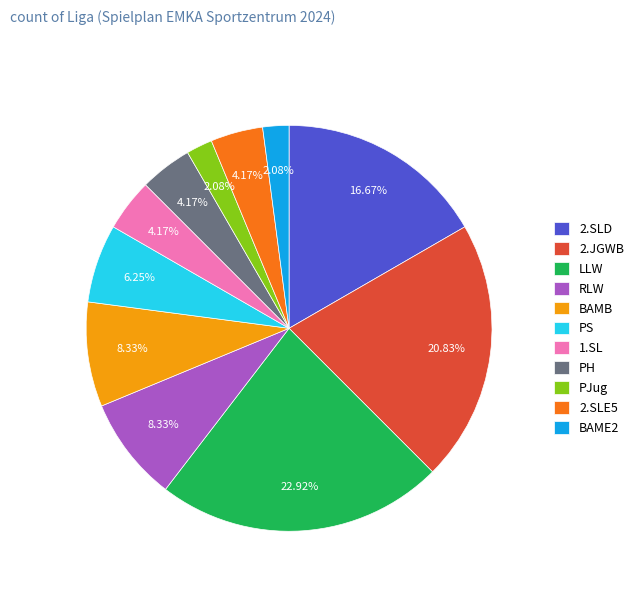

Which has a higher value, BAMB or BAME2?

BAMB